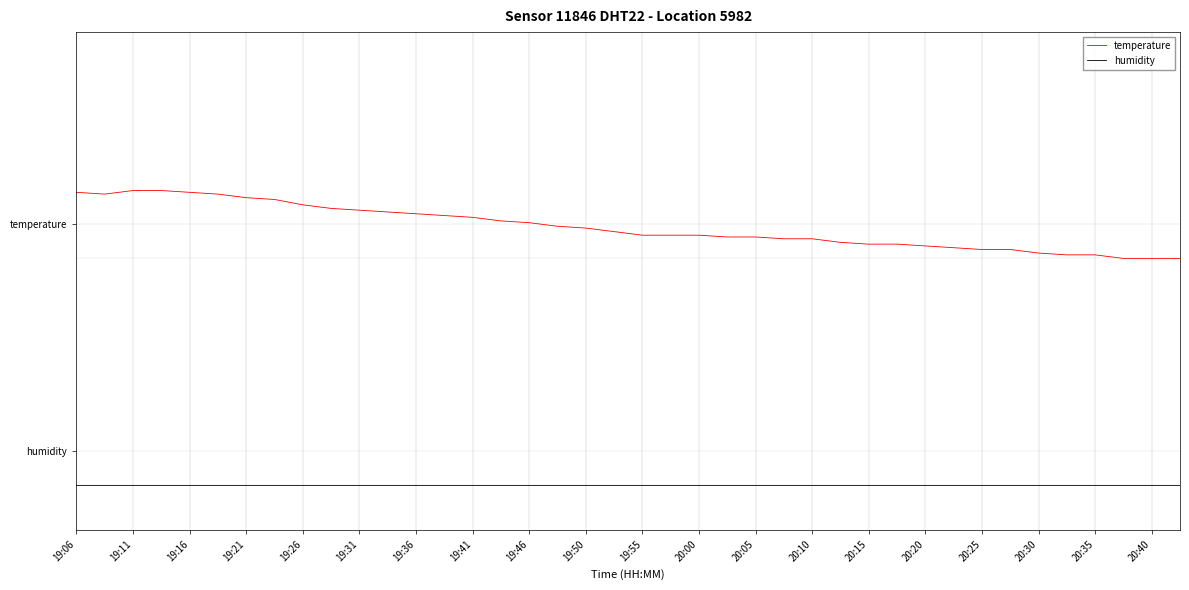

What is the label of the 32nd point from the right?

19:26